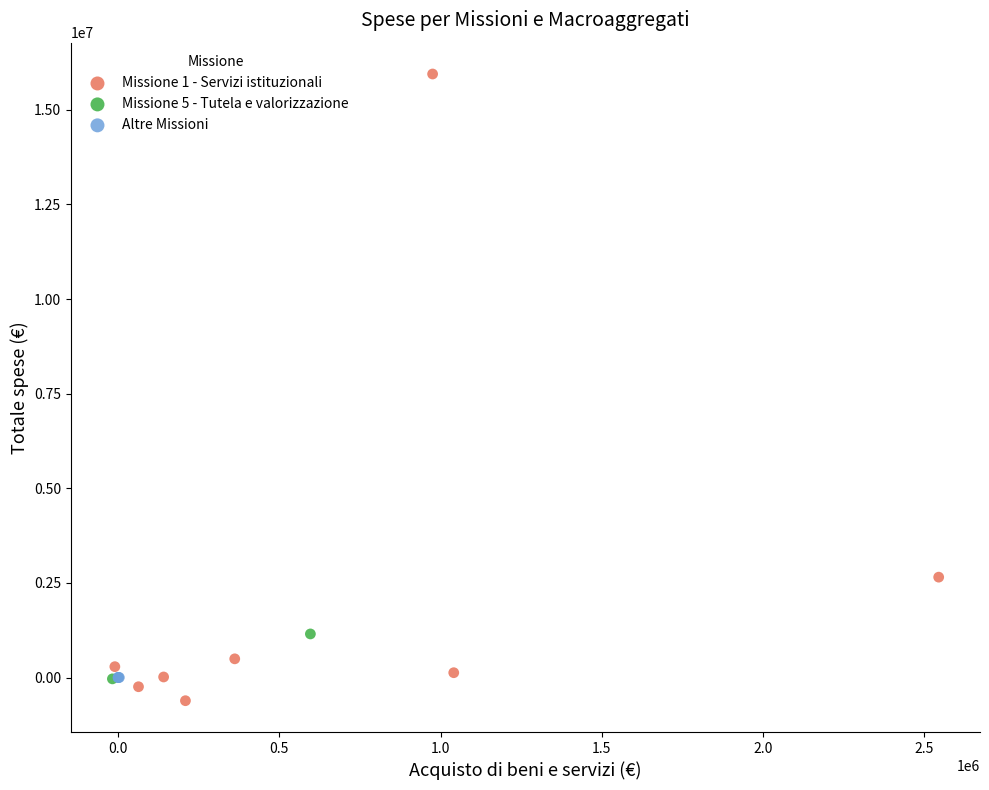

Which series has the largest Y range (max minus min)?

Missione 1 - Servizi istituzionali